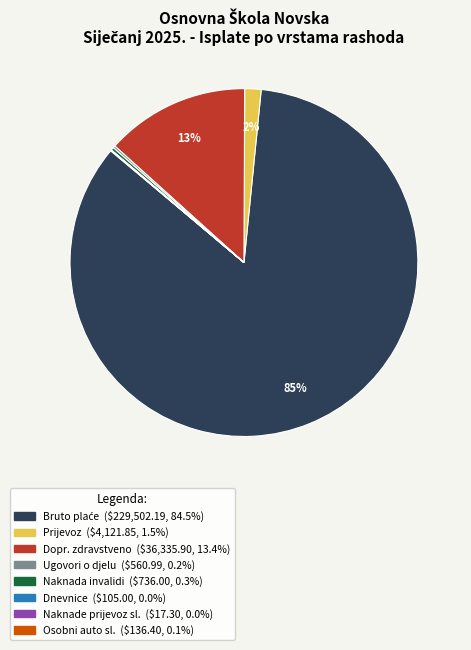

Is there any slice that represents more than half of the pie?

Yes